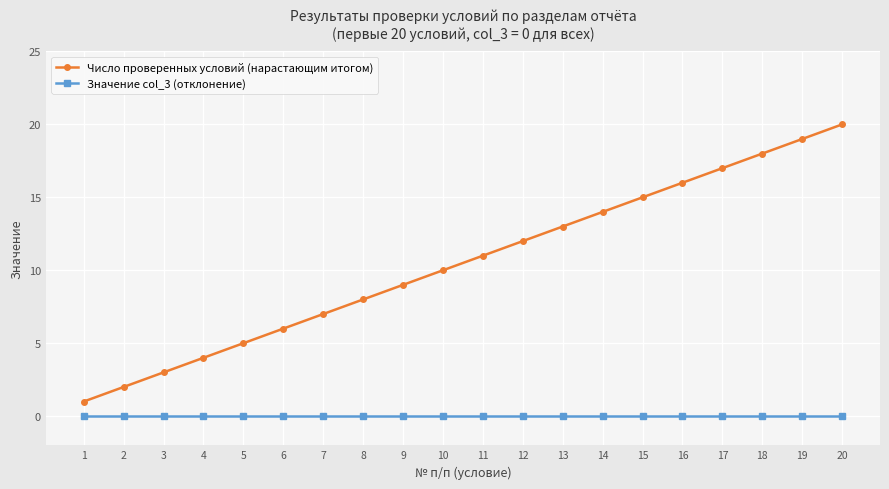

Is this an area chart (filled region under the line)?

No